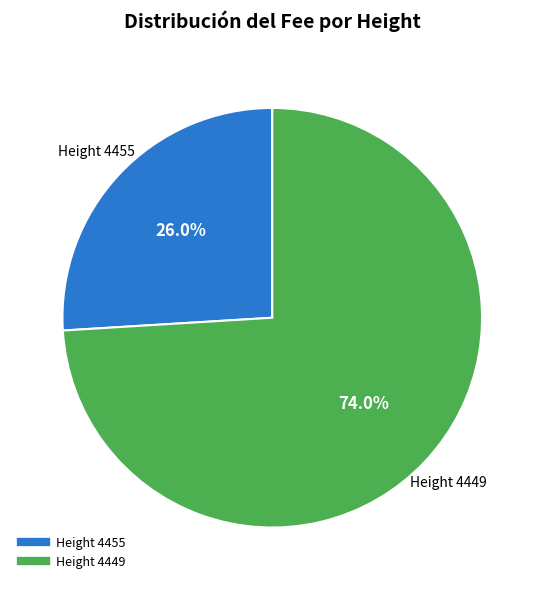

How many segments does this pie chart have?

2